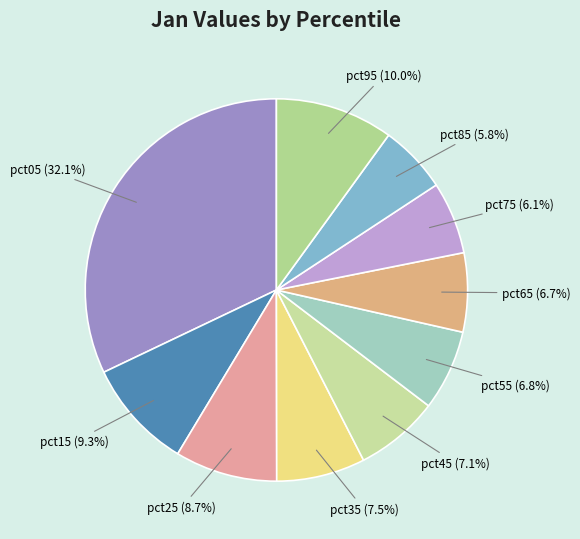

How much of the chart is everything except pct85?

94.2%